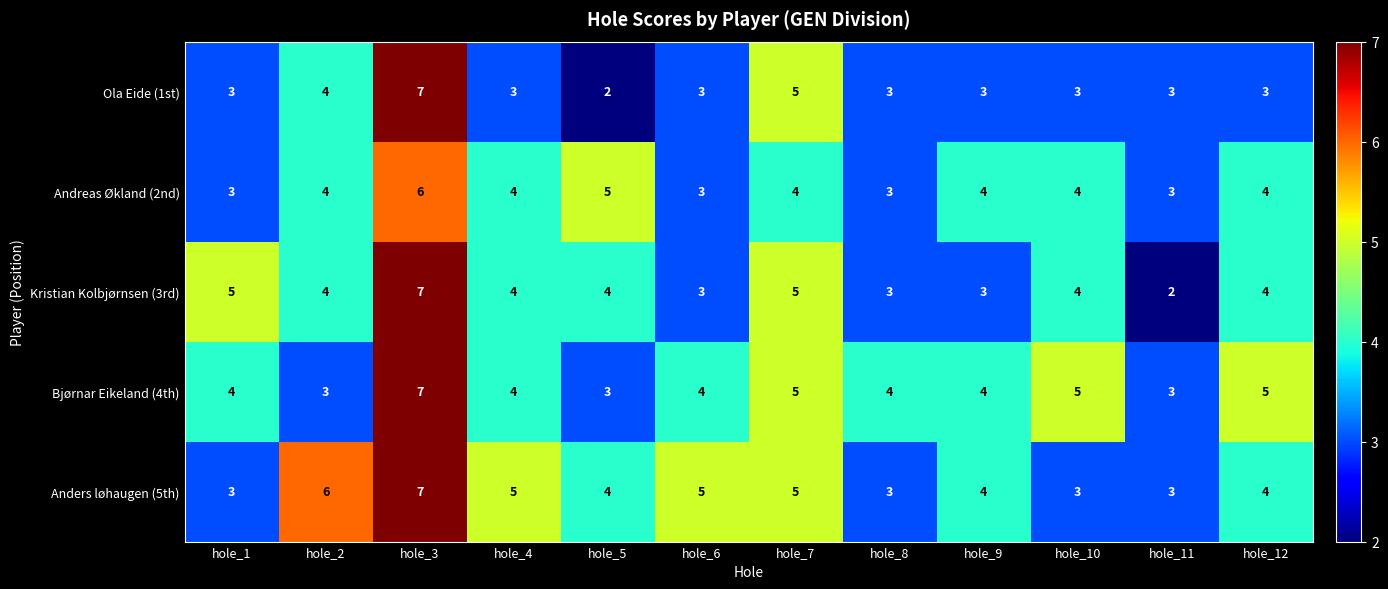

What is the average value of the Ola Eide (1st) series?

4